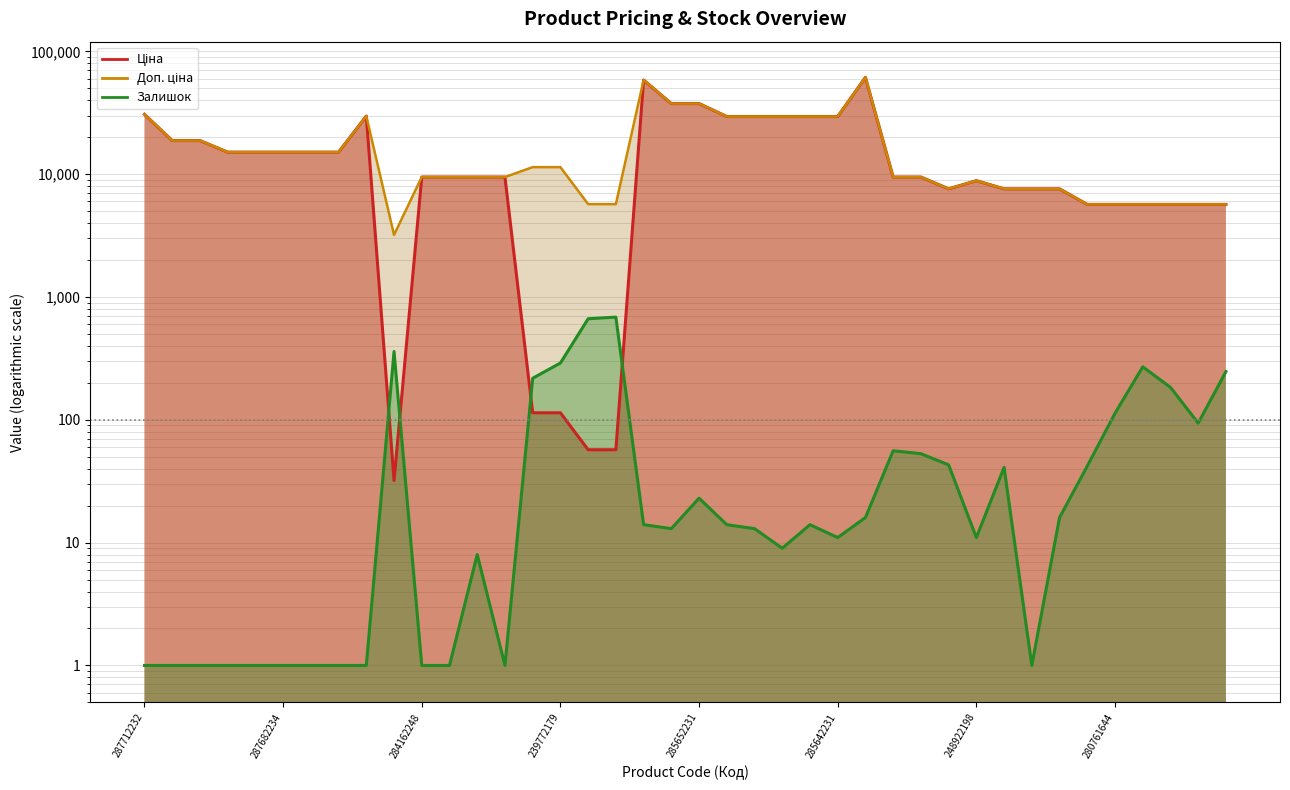

True or false: Доп. ціна has a value of 8451.1 at 239732179.

False